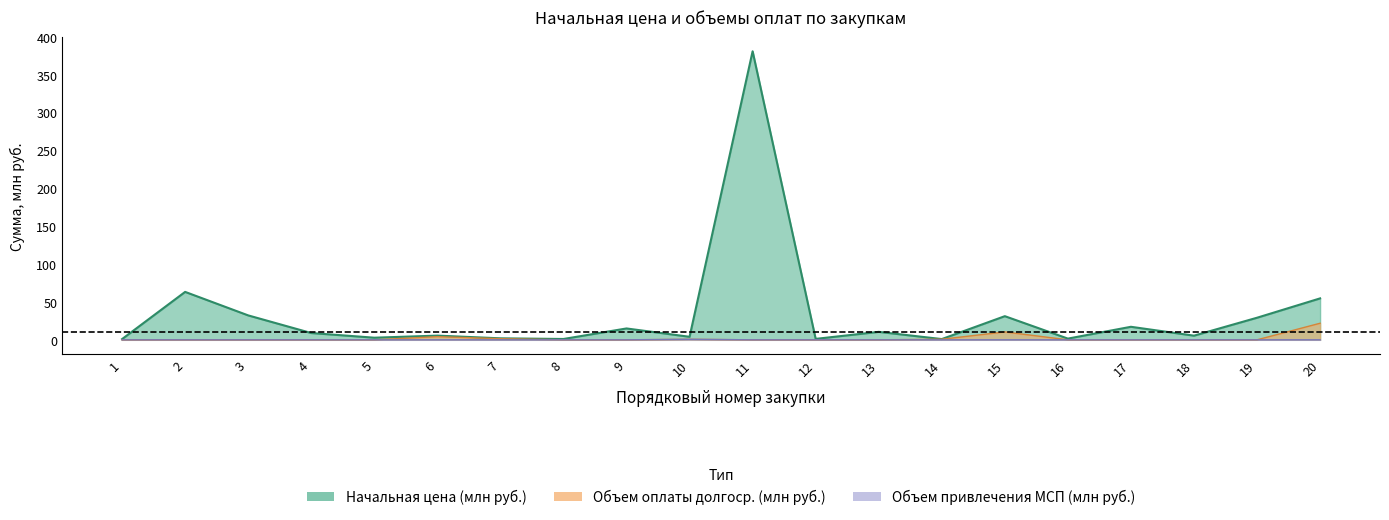

What is the total value across all series at 19?

29.2